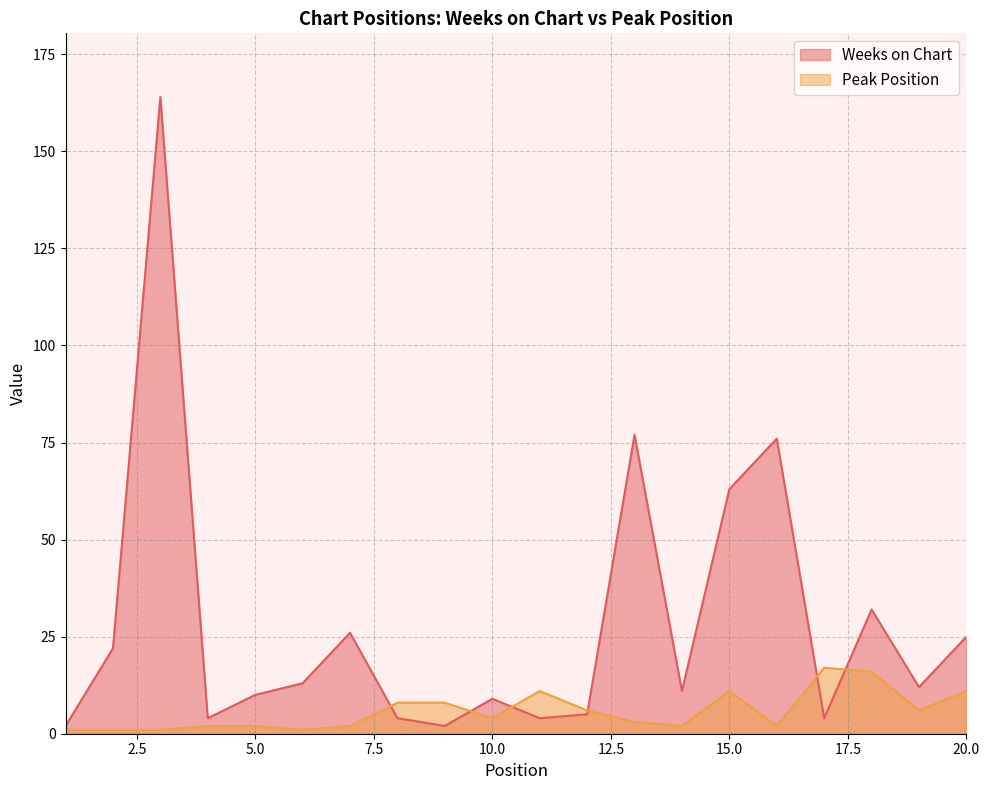

What is the smallest value displayed?

1